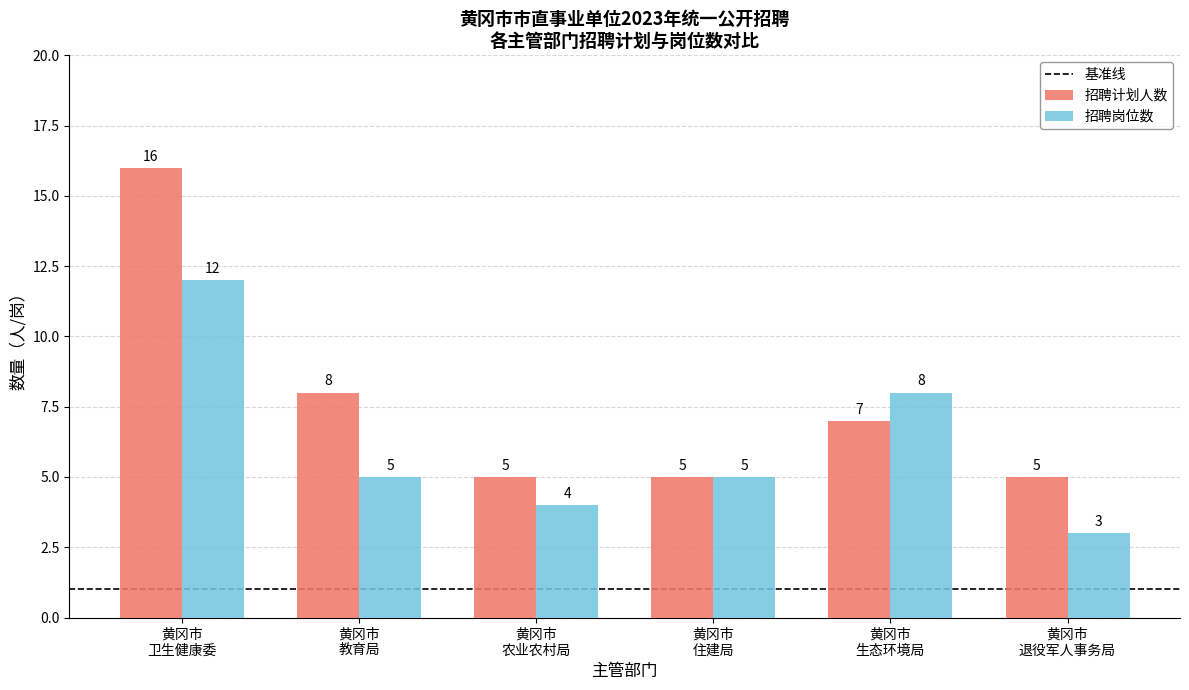

Count the 招聘岗位数 values in the range 4 to 8.

4